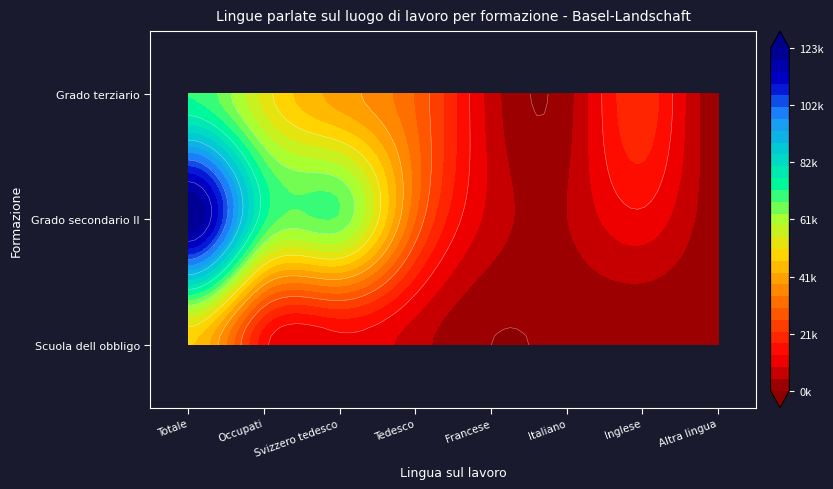

Reading left to right, what are all the values shown in this chart?

Scuola dell obbligo: 47312.1	14741.9	11775.0	6598.4	610.4	1367.5	1254.6	1562.4
Grado secondario II: 123092.4	72977.5	67303.7	30110.6	7473.9	4707.7	12044.9	2933.5
Grado terziario: 72053.5	53581.6	40897.0	29705.3	7142.4	3037.0	20231.4	2354.7